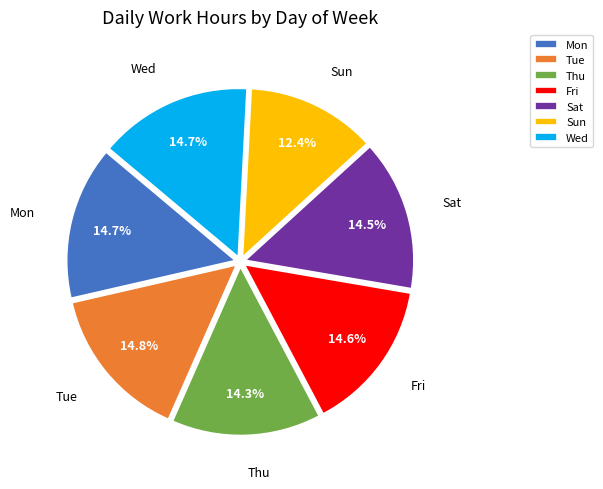

Is it true that Mon is 3% of the pie?

False